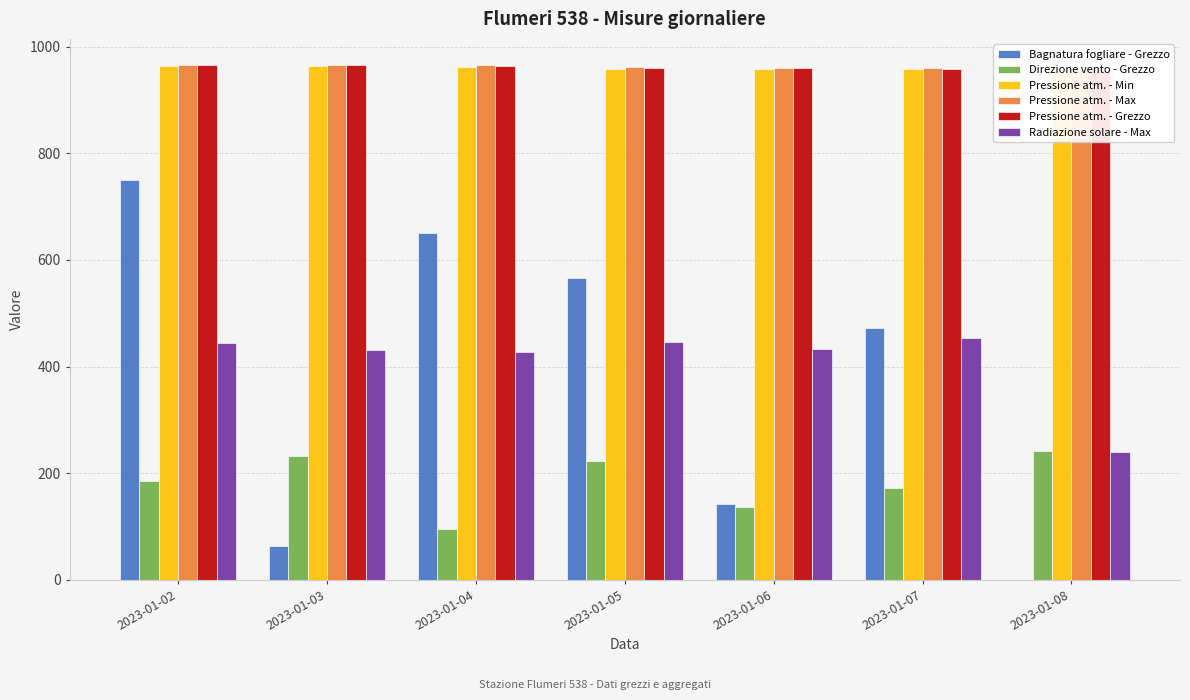

List the labels in order of Direzione vento - Grezzo value, smallest first.

2023-01-04, 2023-01-06, 2023-01-07, 2023-01-02, 2023-01-05, 2023-01-03, 2023-01-08